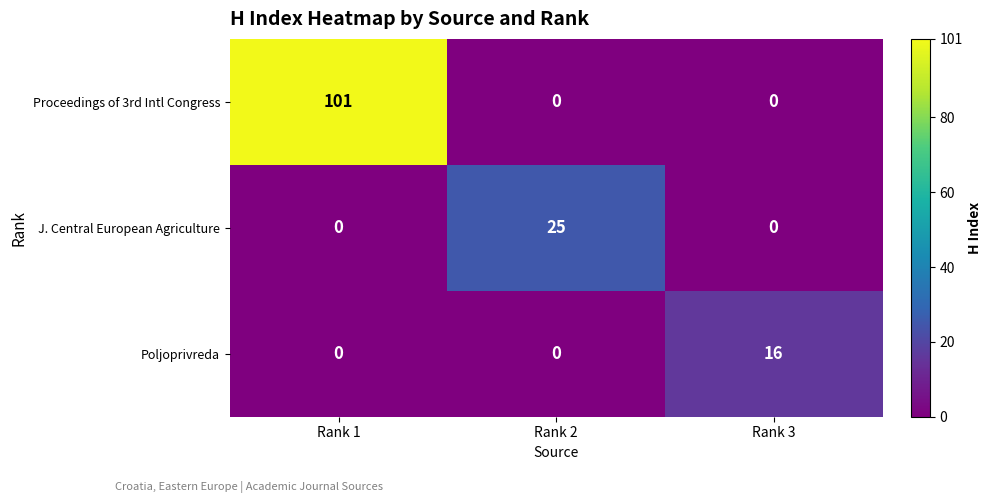

Which series has the largest range (max minus min)?

Proceedings of 3rd Intl Congress